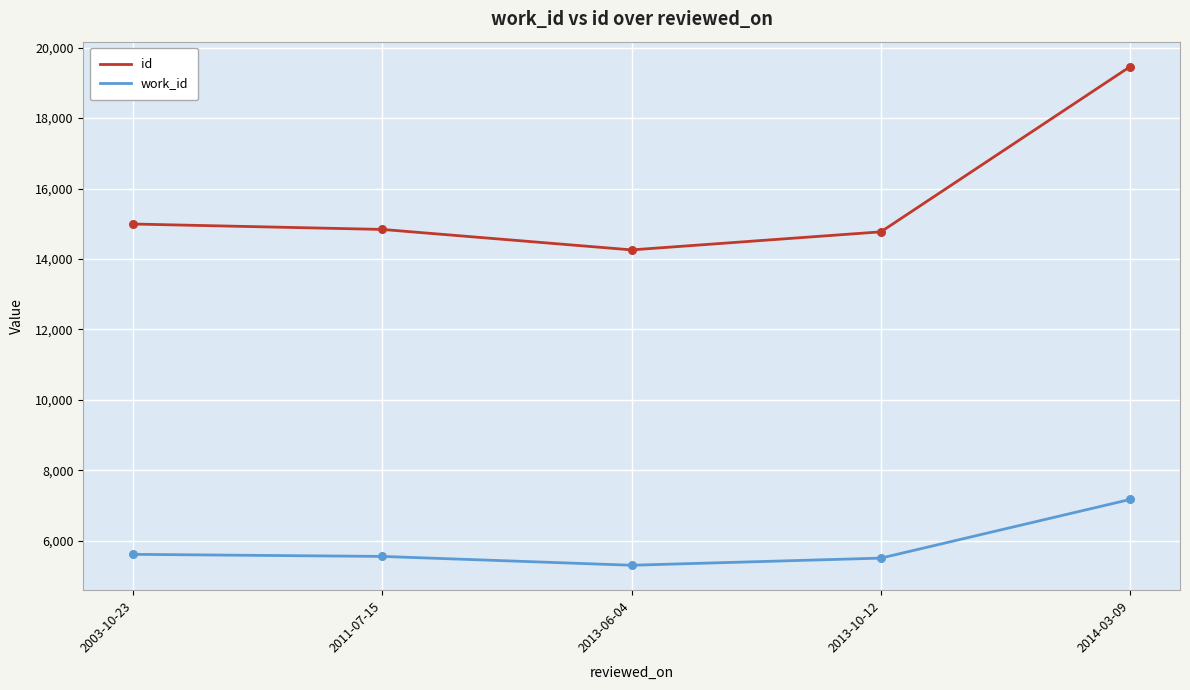

Which series has the largest range (max minus min)?

id